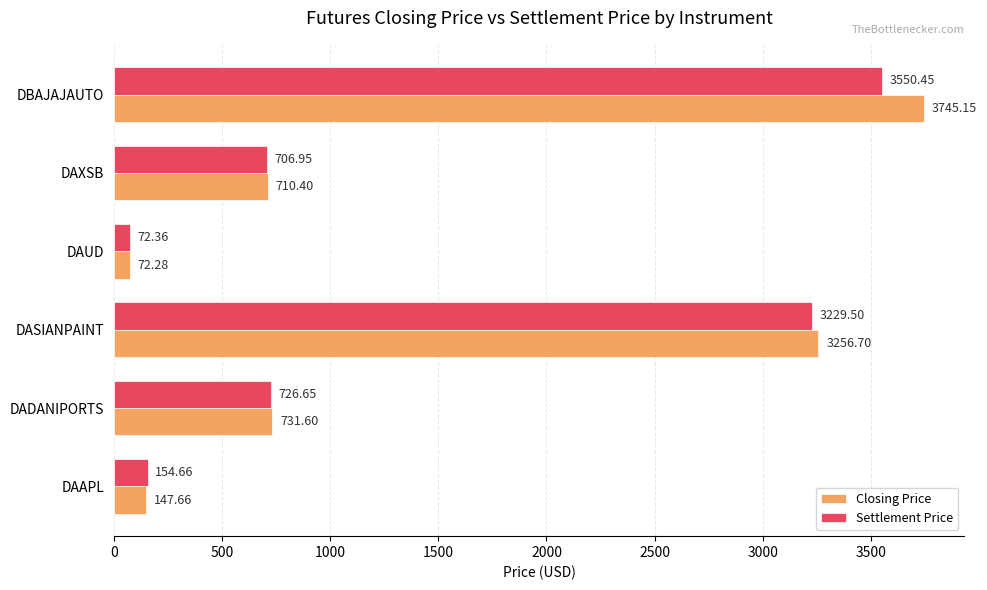

At which label is Settlement Price closest to 1811?

DADANIPORTS